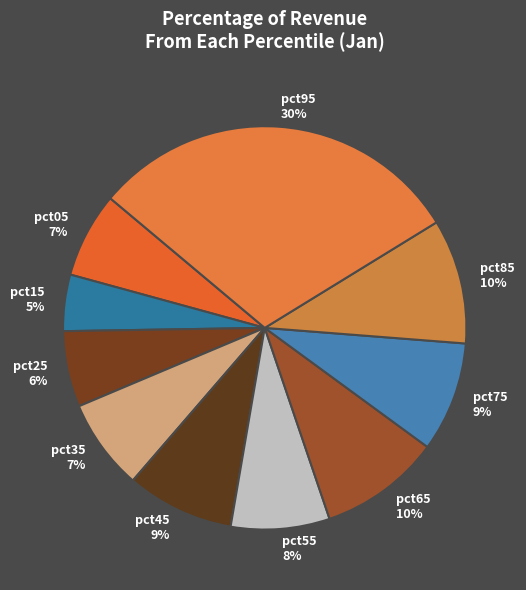

Do pct75 and pct65 together represent more than half of the pie?

No